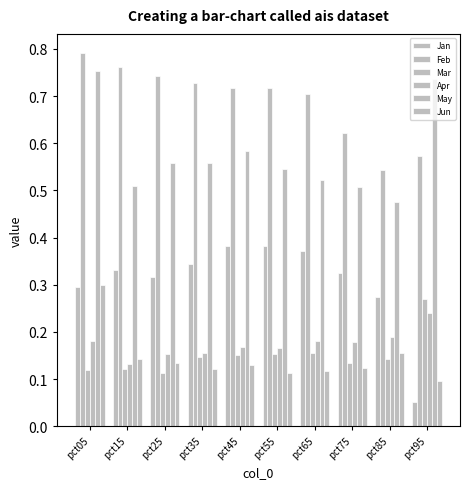

Does the chart contain stacked bars?

No